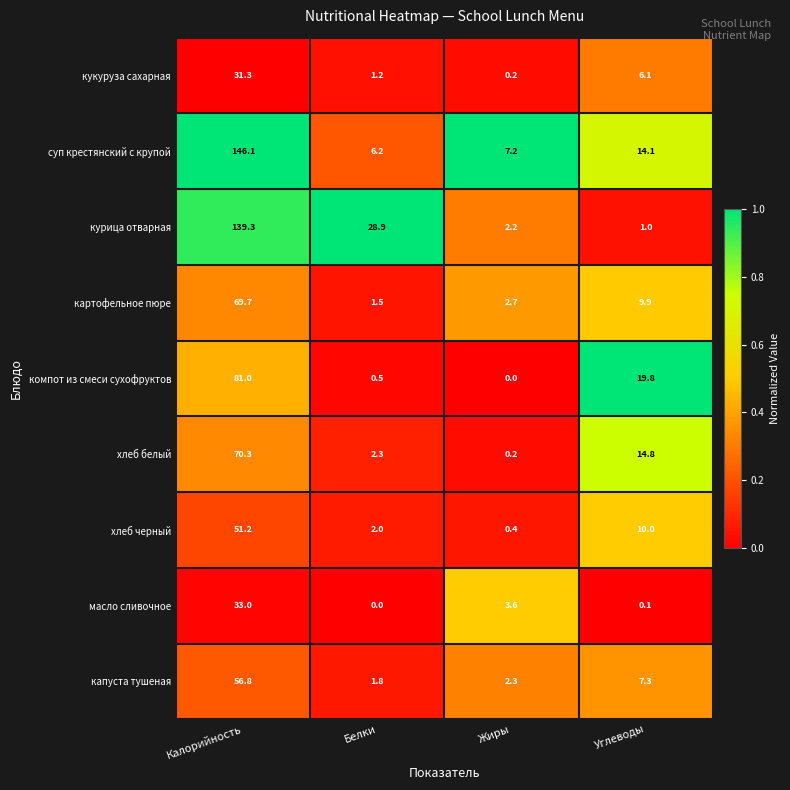

Is the value of хлеб белый at Калорийность greater than the value of кукуруза сахарная at Калорийность?

Yes